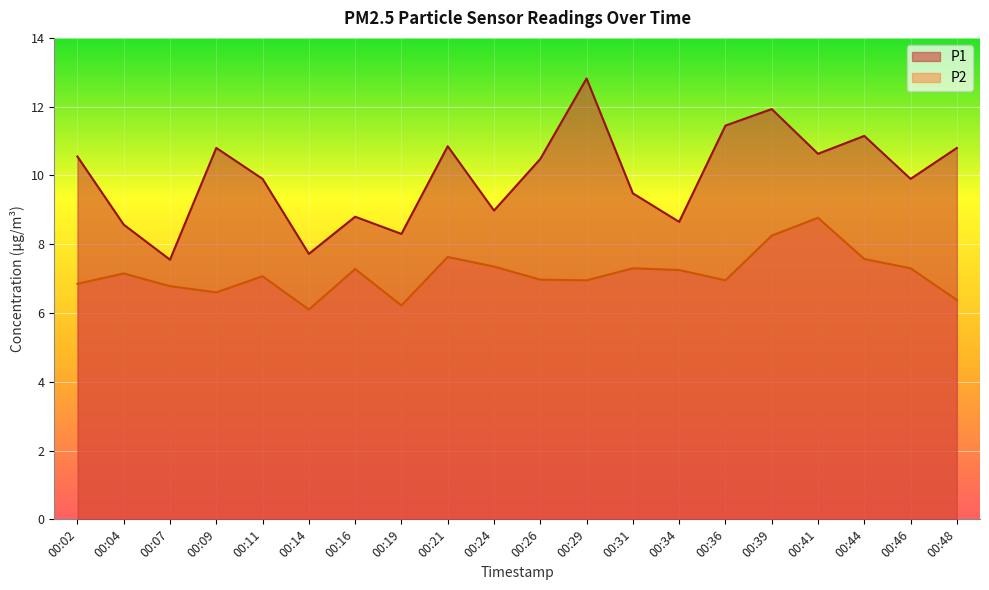

Which series has the largest range (max minus min)?

P1